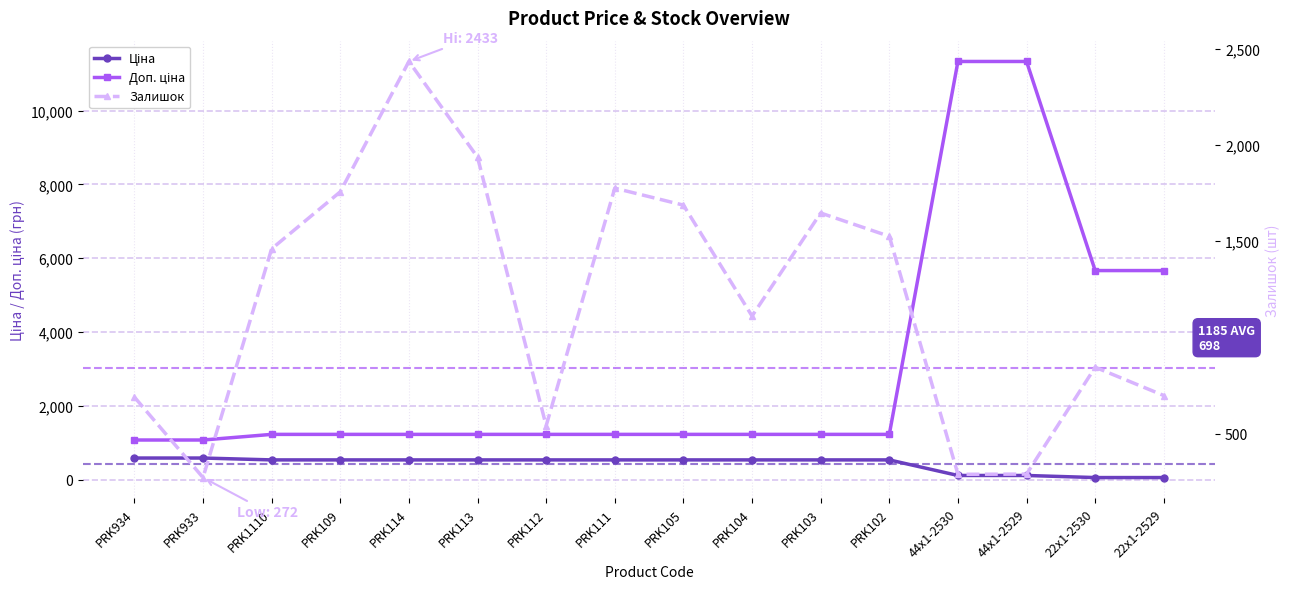

How many data points in Доп. ціна are less than 1227?

2